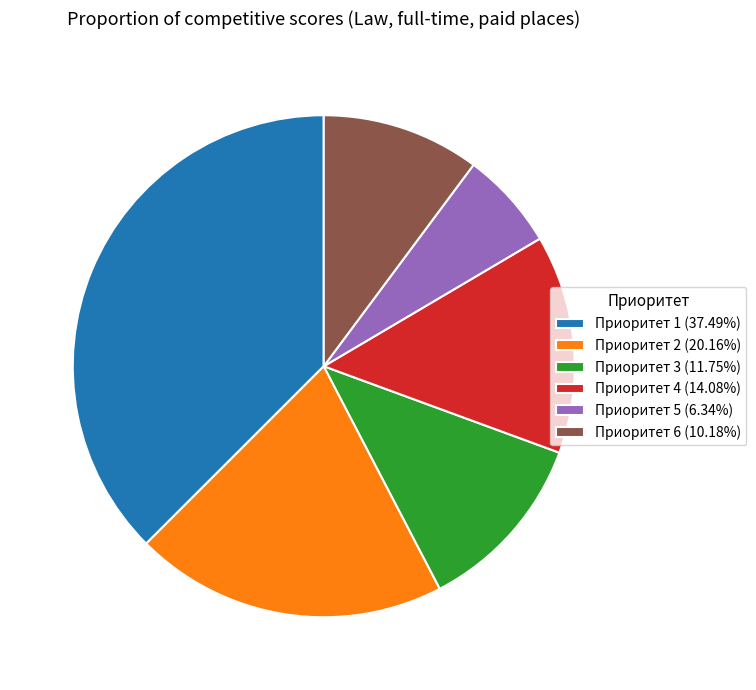

Combined, do Приоритет 1 (37.49%) and Приоритет 5 (6.34%) account for over 50%?

No